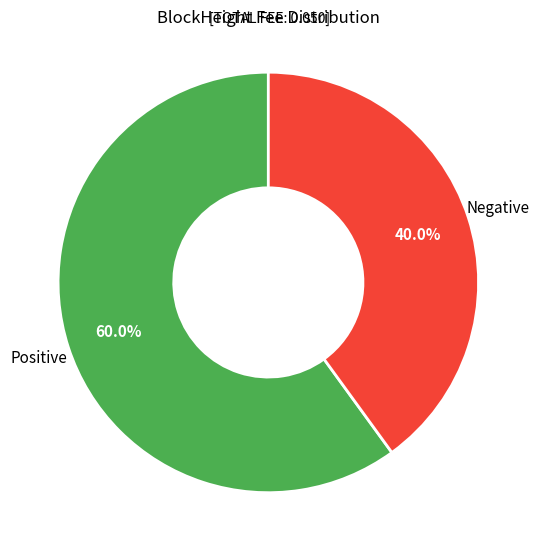

Rank the categories by value from highest to lowest.

Positive, Negative